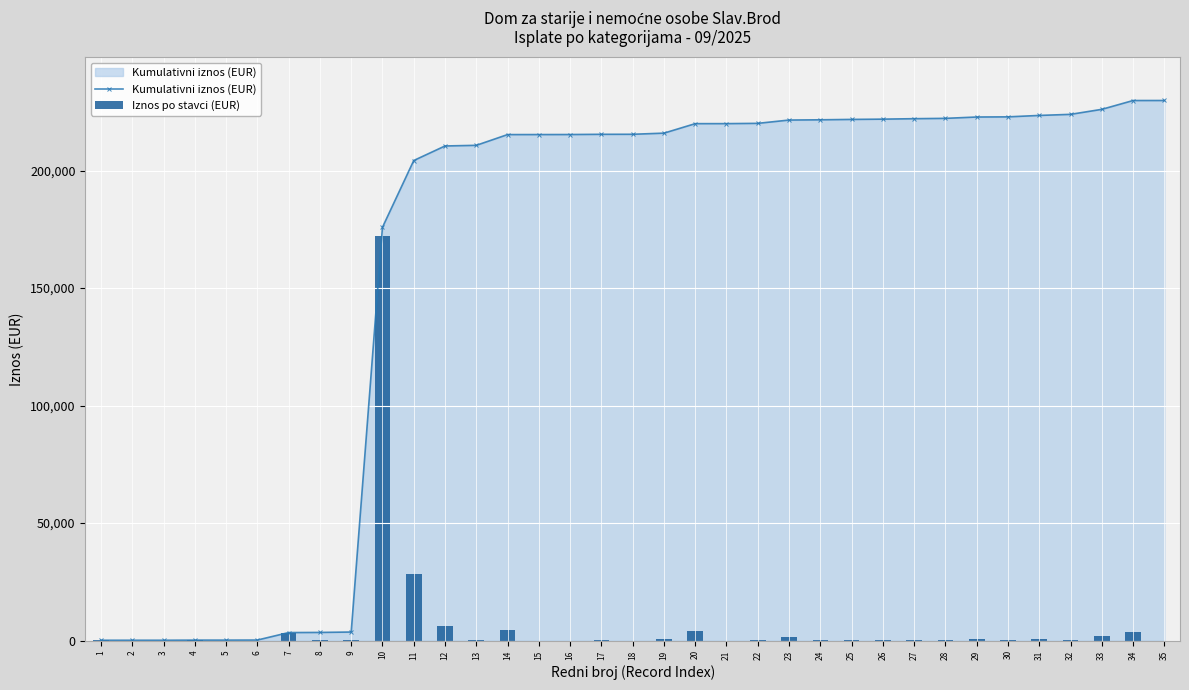

What is the value of the Kumulativni iznos (EUR) bar at the 20th from the left?

219938.2